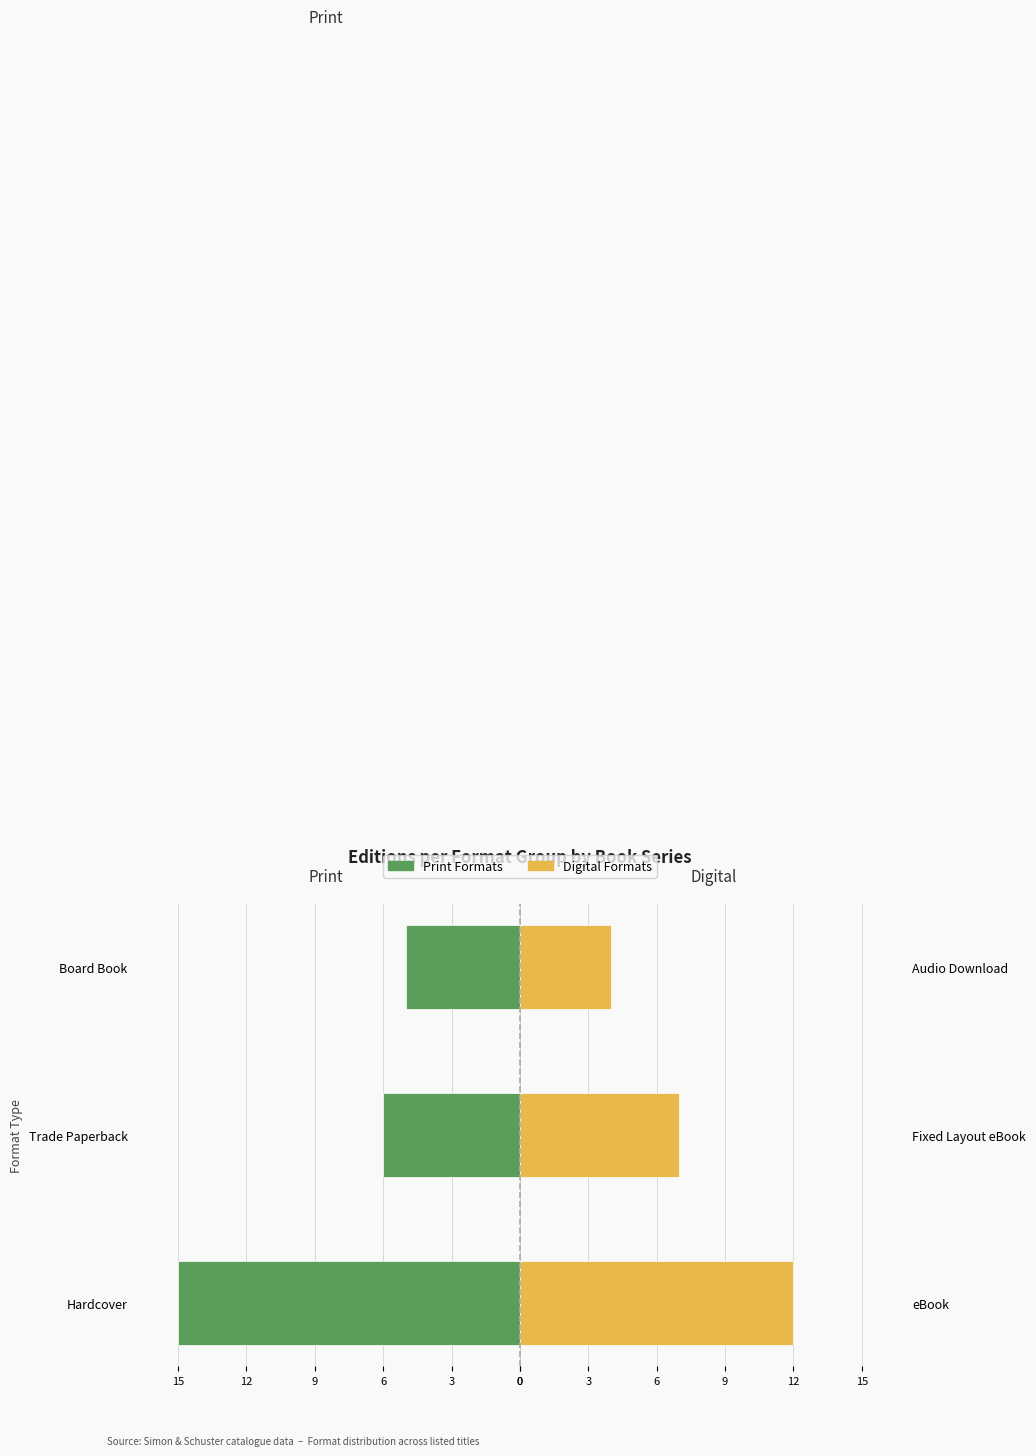

The value of Digital Formats at Trade Paperback is 9. True or false?

False